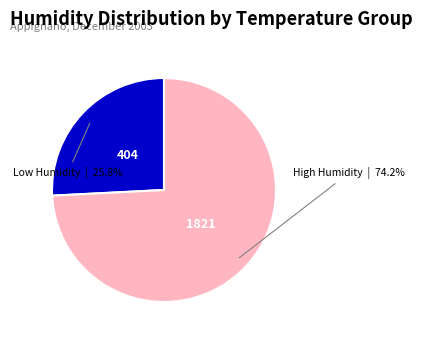

Does any single category account for the majority?

Yes